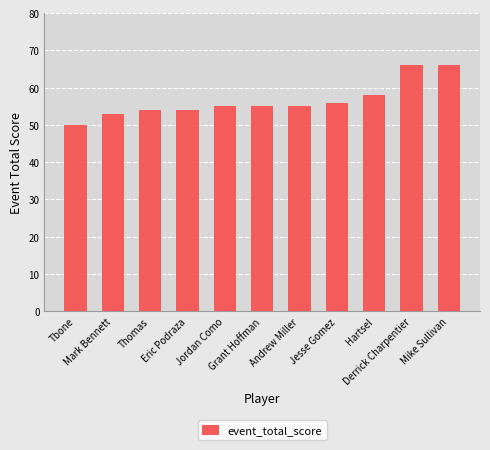

What is the greatest value displayed?

66